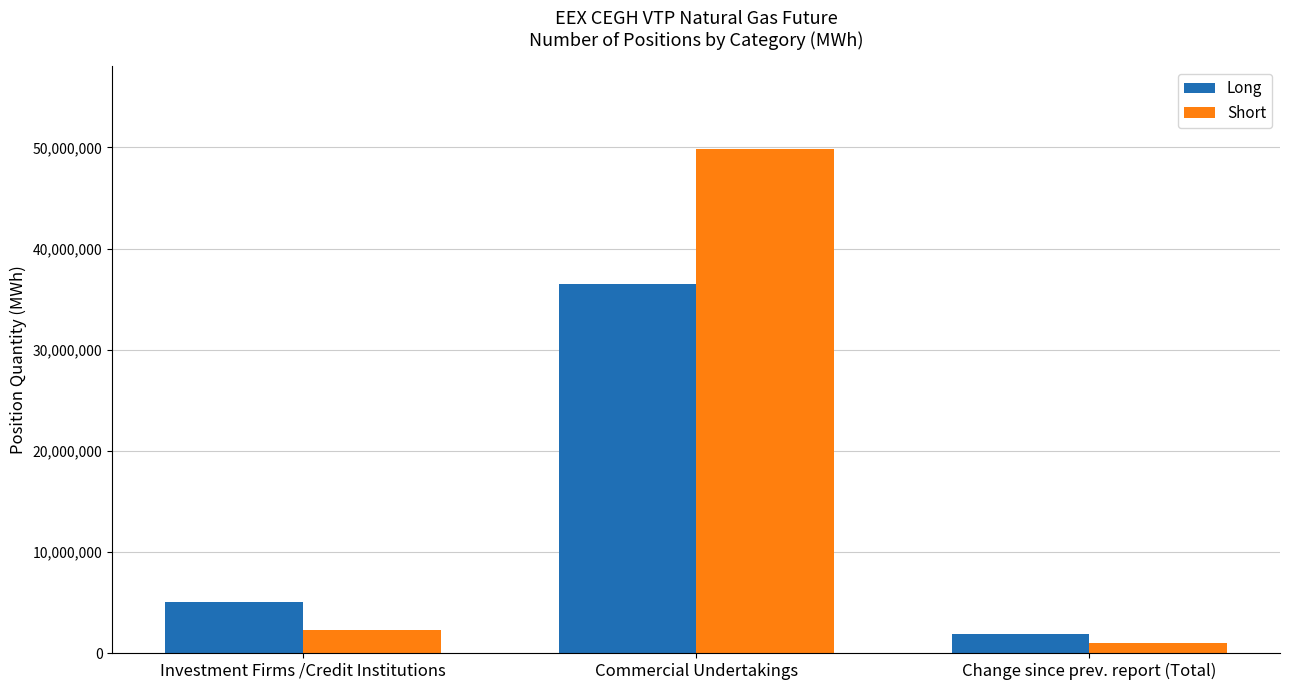

Reading left to right, transcribe all the data shown in this chart.

Long: 5071327	36489700	1882053
Short: 2287790	49827135	976801